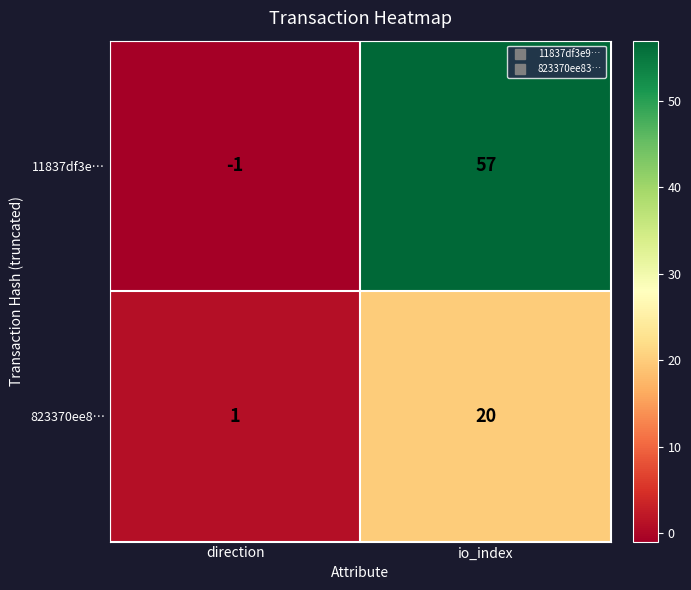

At how many categories does at least one series exceed 55?

1